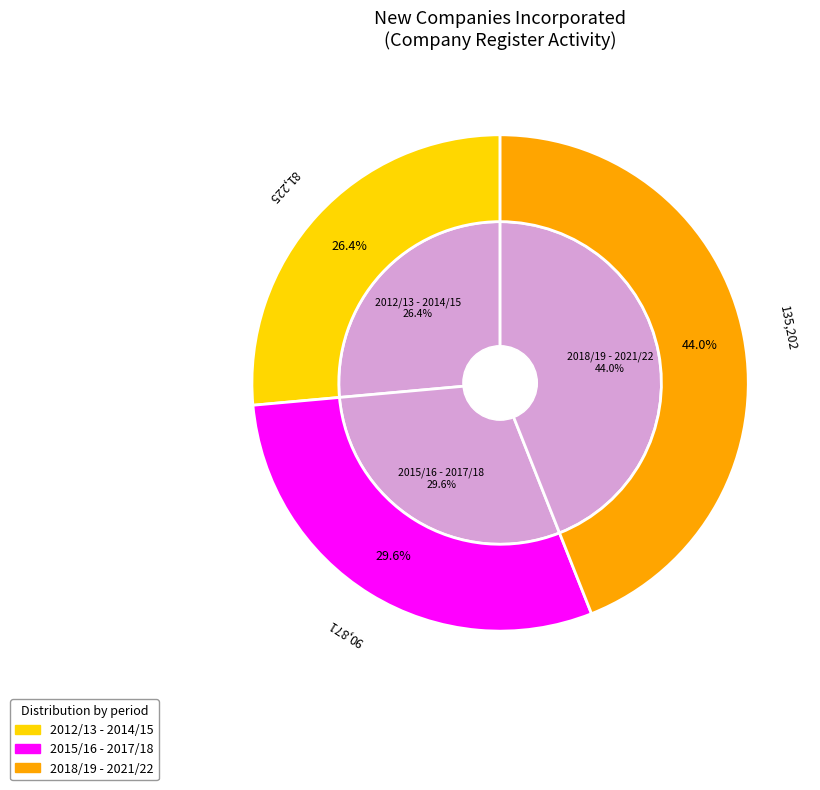

What portion of the pie excludes 2020/21?

88.4%